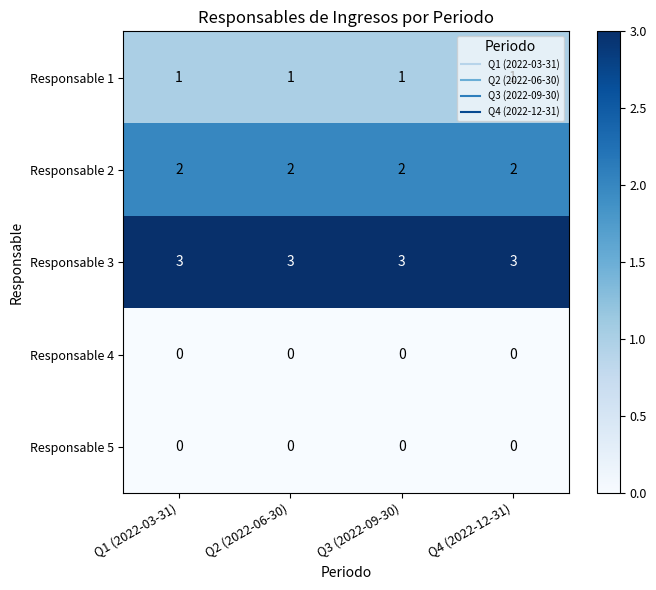

Is the value of Responsable 5 at Q2 (2022-06-30) greater than the value of Responsable 3 at Q1 (2022-03-31)?

No